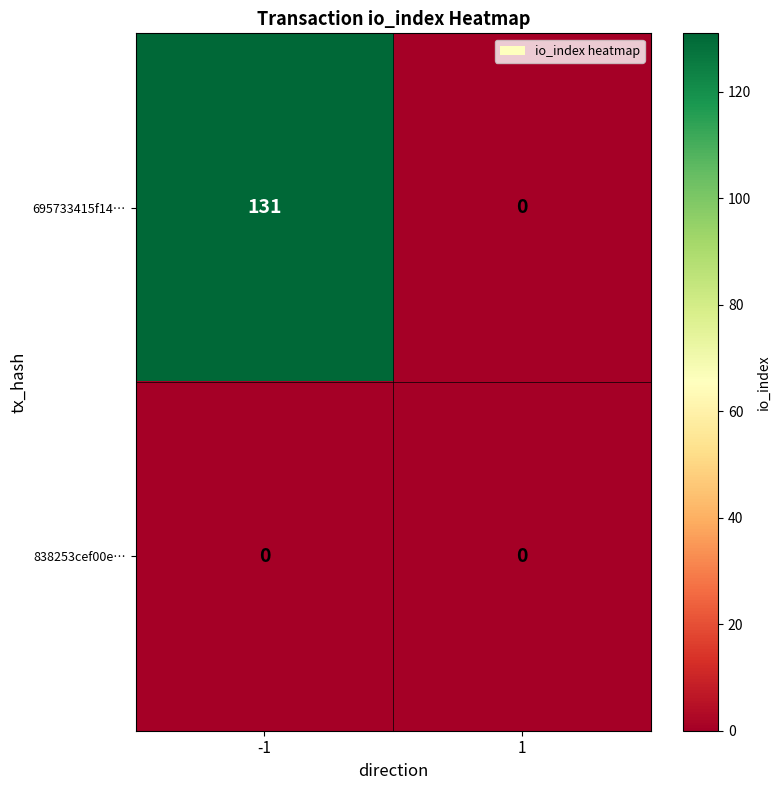

At which category is the sum across all series the highest?

-1